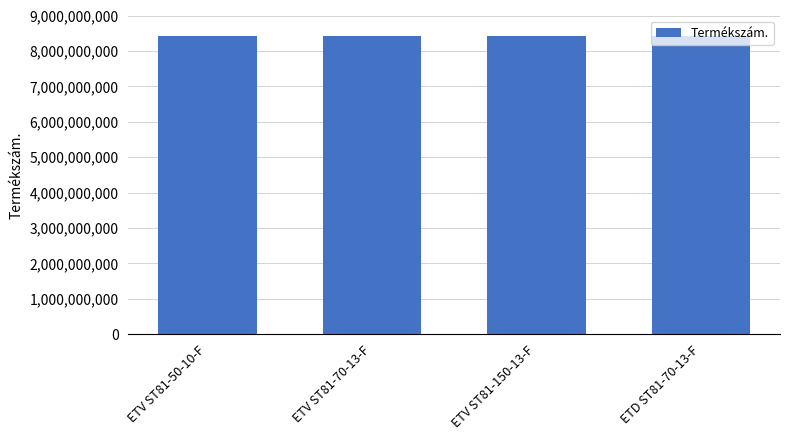

Approximately how many times larger is the value at ETV ST81-70-13-F compared to ETV ST81-150-13-F?

1.0